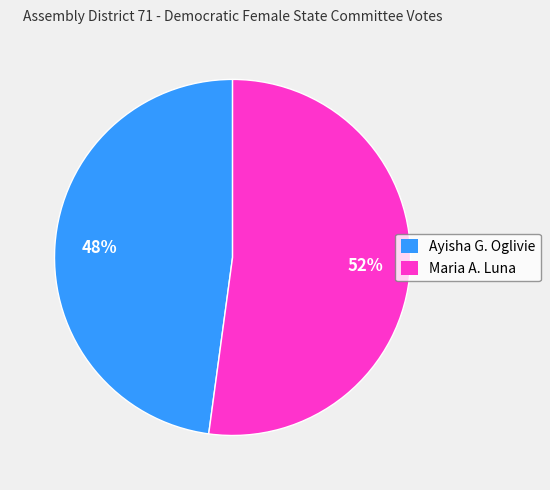

To the nearest percent, what percentage of the pie is Maria A. Luna?

52%